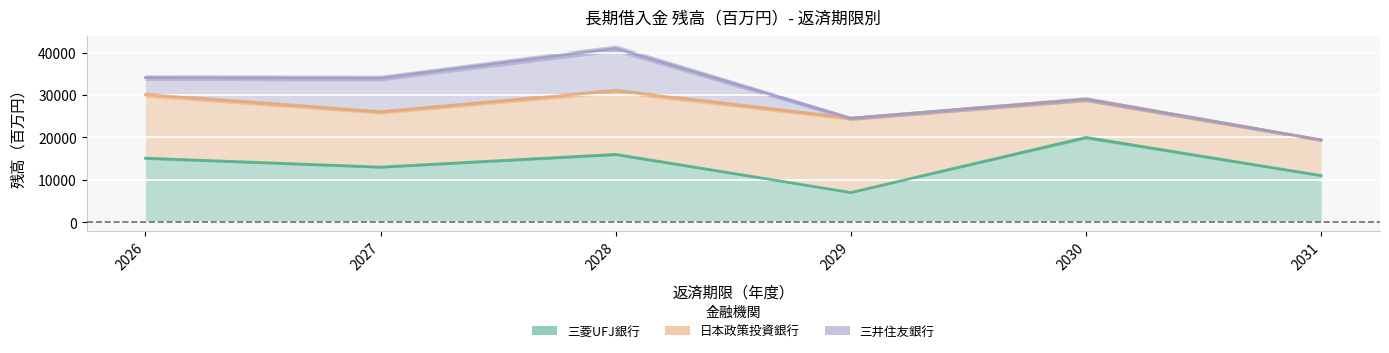

The 三菱UFJ銀行 series shows 7000 at 2029. True or false?

True